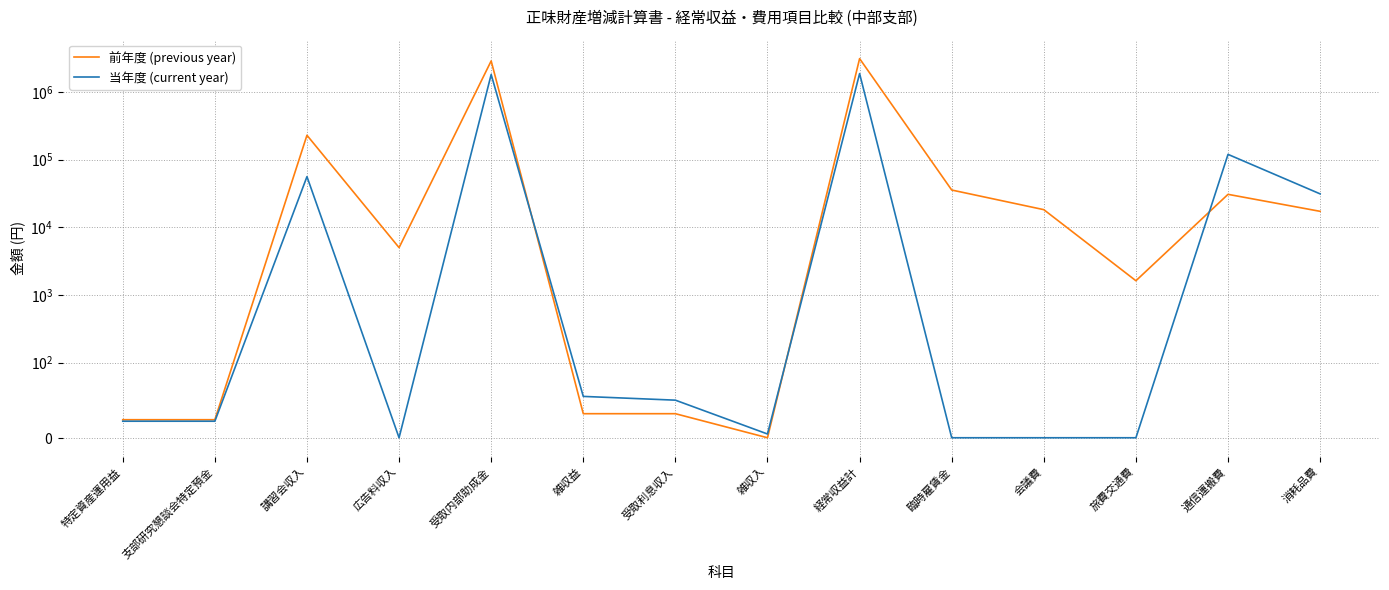

How many data points in 前年度 (previous year) are less than 17192?

7